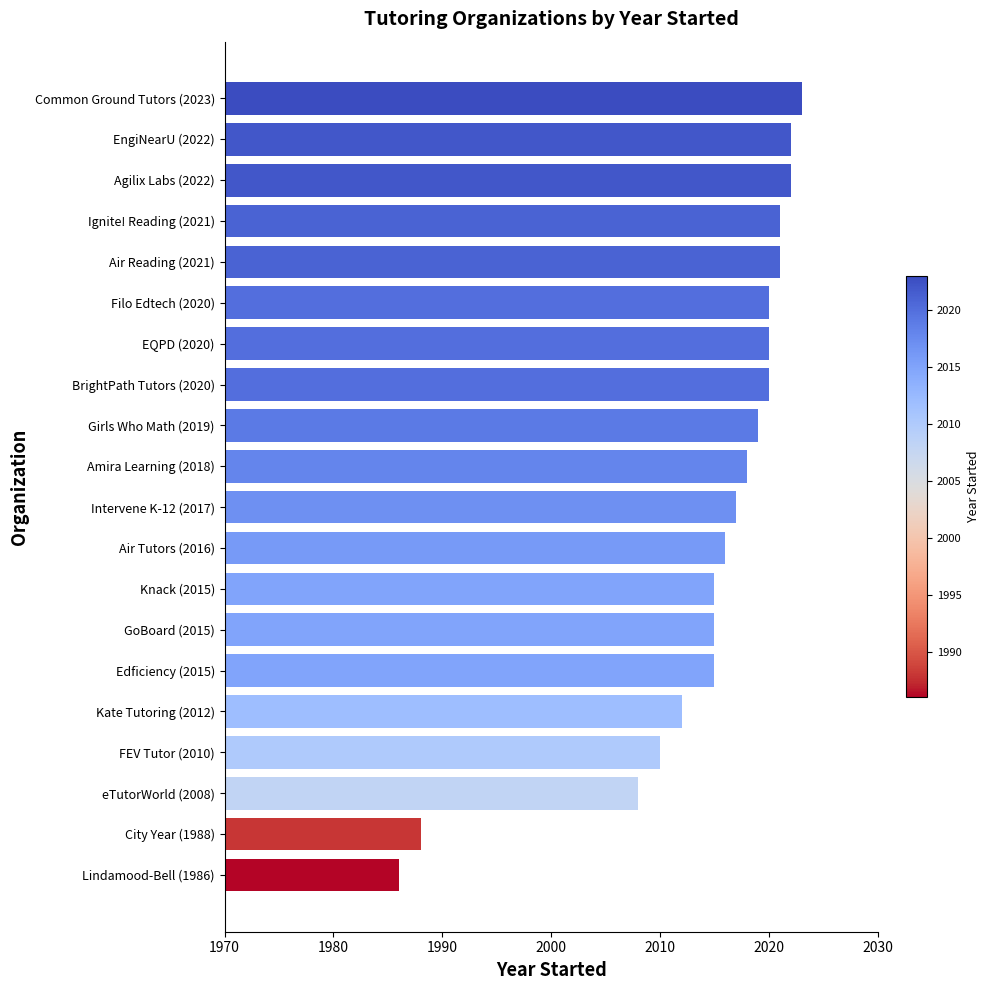

What is the maximum value shown in the chart?

2023